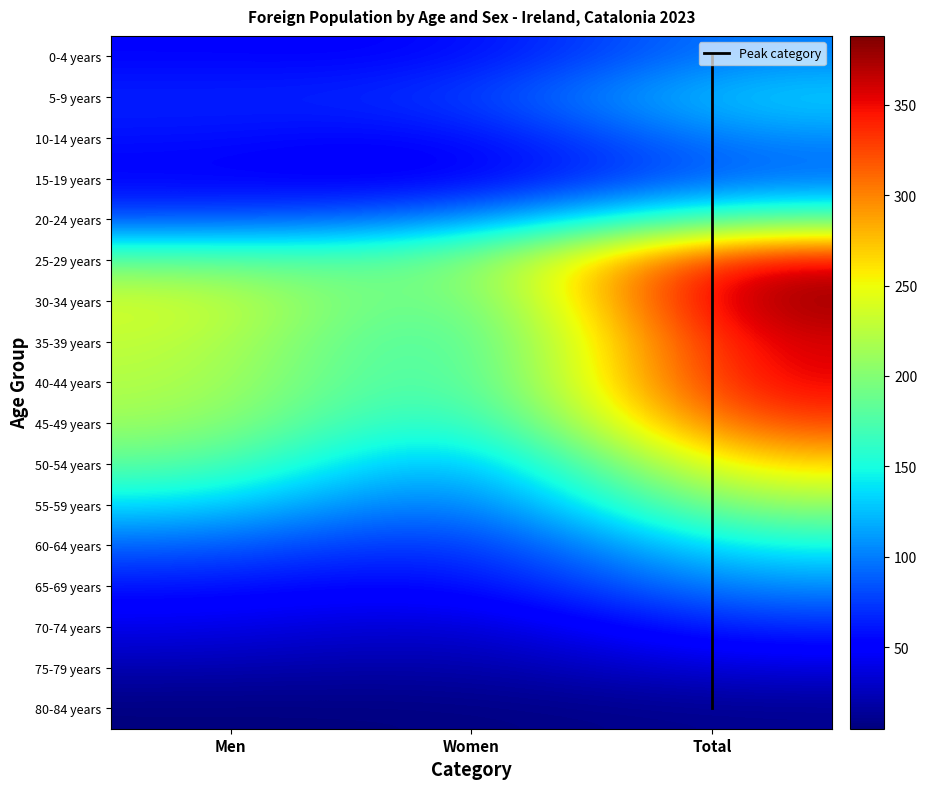

What is the total value across all series at Women?

1341